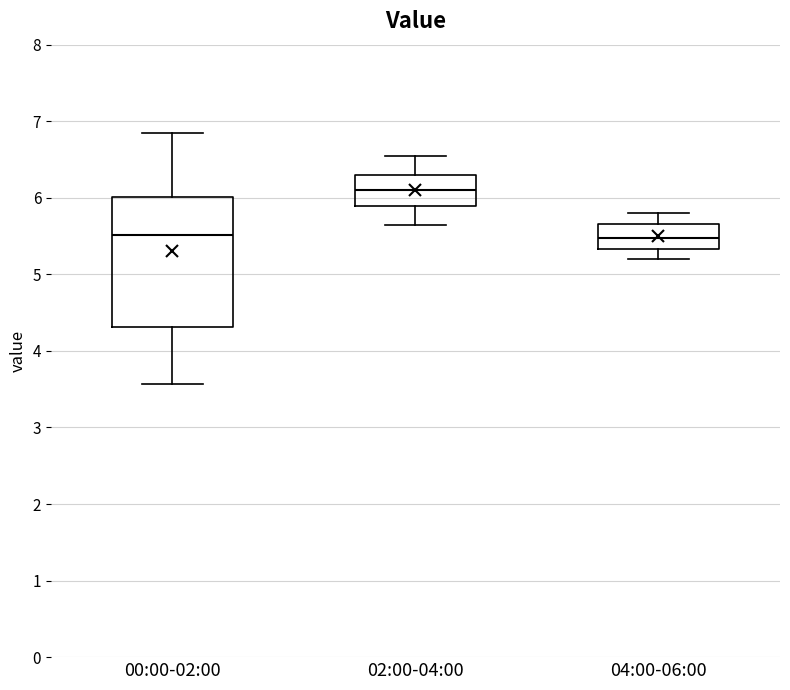

Reading left to right, read every box against the y-axis: the position of its median line, the range the box covers, and the ends of its whiskers. The values are not printed on the chart, so give them approximately, as read against the axis.

00:00-02:00: median 5.5, box 4.3 to 6.0, whiskers 3.6 to 6.9
02:00-04:00: median 6.1, box 5.9 to 6.3, whiskers 5.7 to 6.6
04:00-06:00: median 5.5, box 5.3 to 5.7, whiskers 5.2 to 5.8